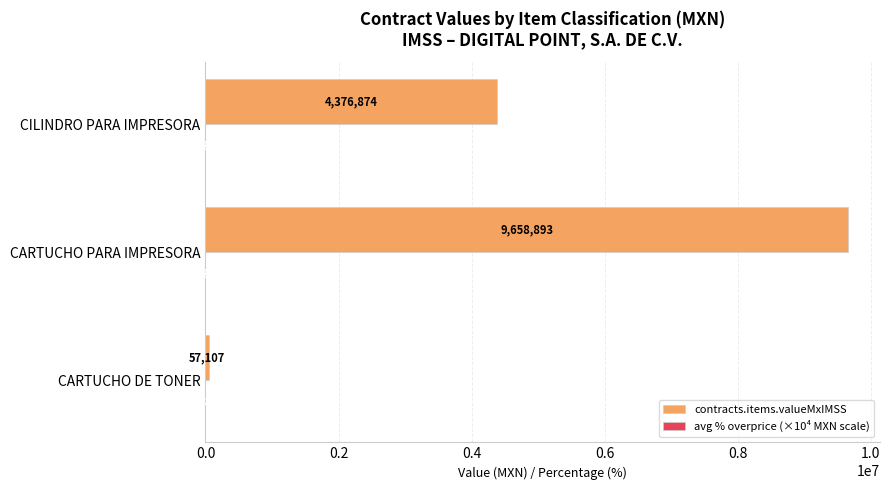

How many data points in contracts.items.valueMxIMSS are above 4376873?

2